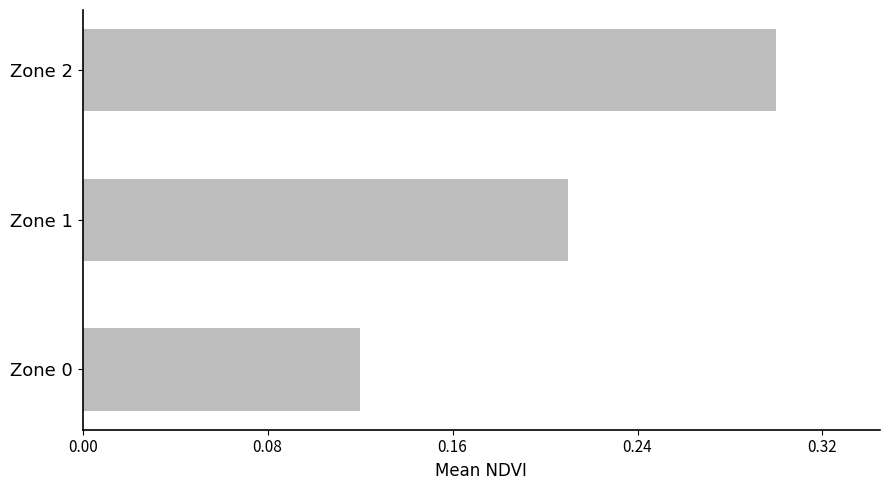

What is the sum of the values at Zone 1 and Zone 2?

0.5